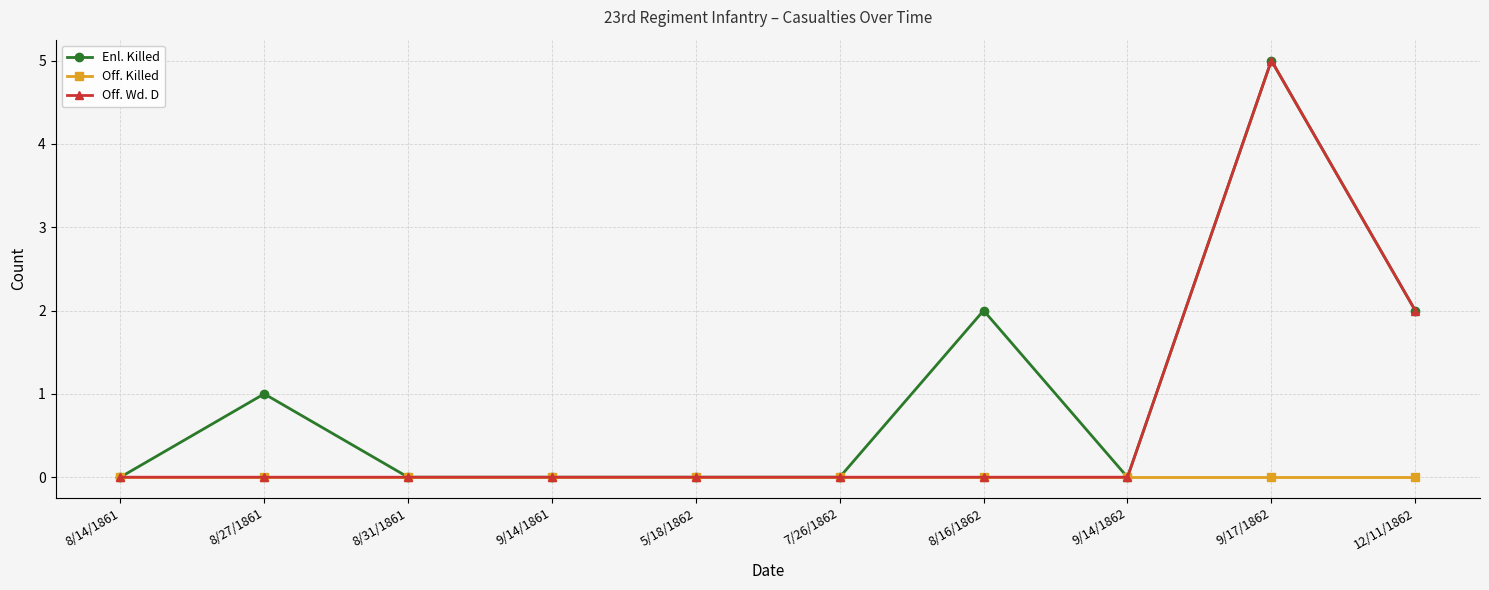

Reading right to left, list all the values displayed in this chart.

Enl. Killed: 12/11/1862=2	9/17/1862=5	9/14/1862=0	8/16/1862=2	7/26/1862=0	5/18/1862=0	9/14/1861=0	8/31/1861=0	8/27/1861=1	8/14/1861=0
Off. Killed: 12/11/1862=0	9/17/1862=0	9/14/1862=0	8/16/1862=0	7/26/1862=0	5/18/1862=0	9/14/1861=0	8/31/1861=0	8/27/1861=0	8/14/1861=0
Off. Wd. D: 12/11/1862=2	9/17/1862=5	9/14/1862=0	8/16/1862=0	7/26/1862=0	5/18/1862=0	9/14/1861=0	8/31/1861=0	8/27/1861=0	8/14/1861=0